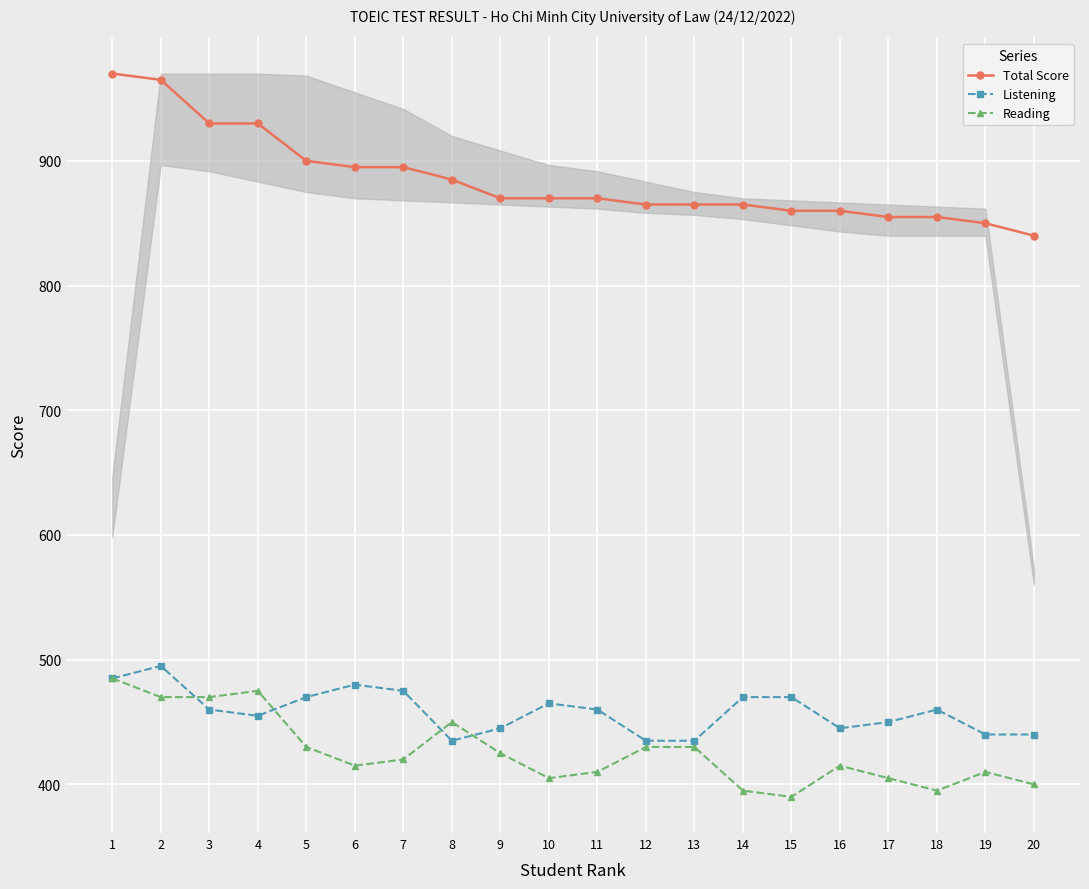

True or false: Reading and Total Score cross at least once.

False